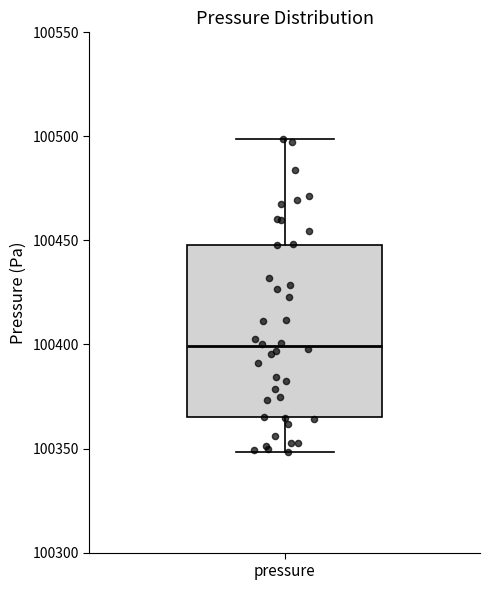

Where is the upper edge of the box for pressure on the y-axis? The values are not printed on the chart, so give them approximately, as read against the axis.

100450